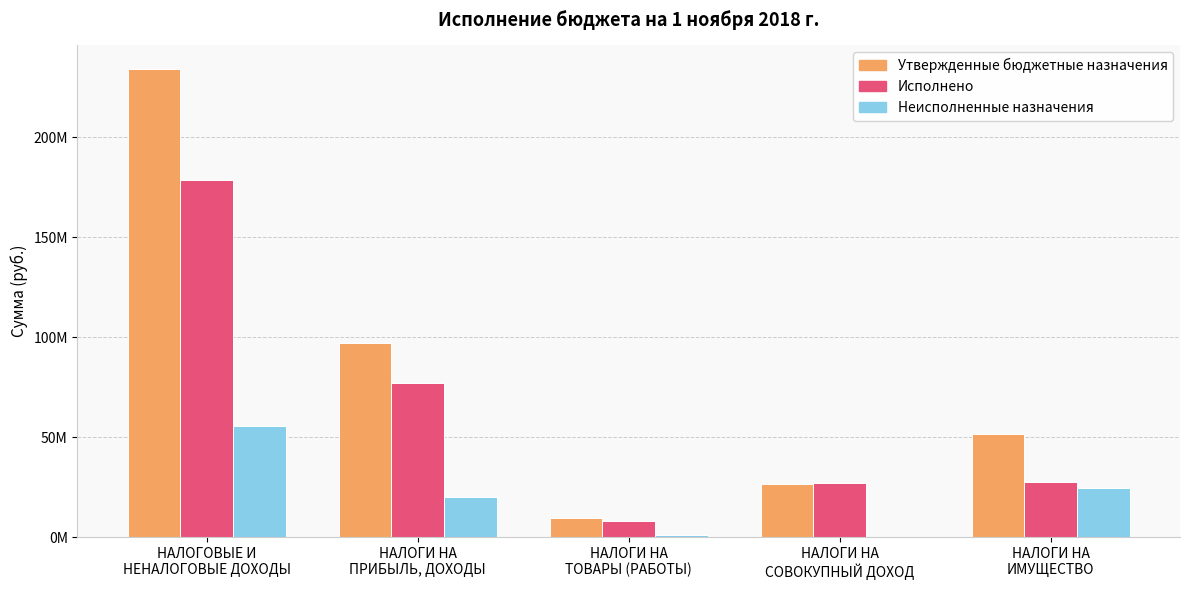

What are all the series names shown in the legend?

Утвержденные бюджетные назначения, Исполнено, Неисполненные назначения